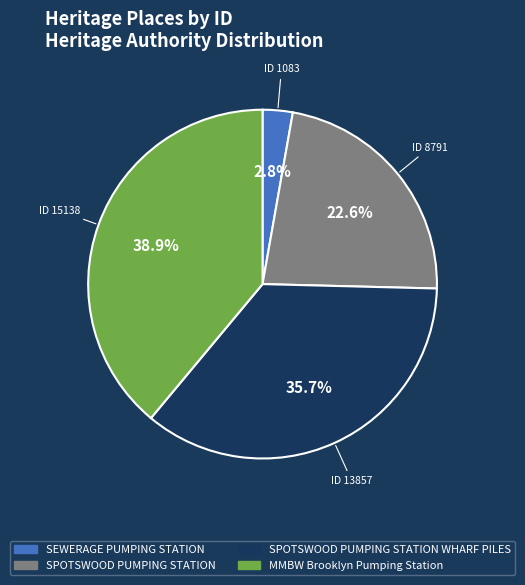

Is there a majority slice in this chart?

No